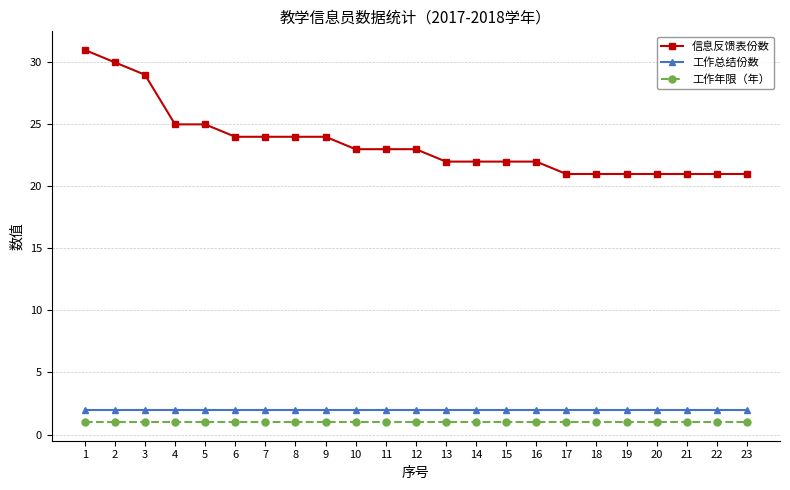

What is the difference between the highest and lowest values at 1?

30